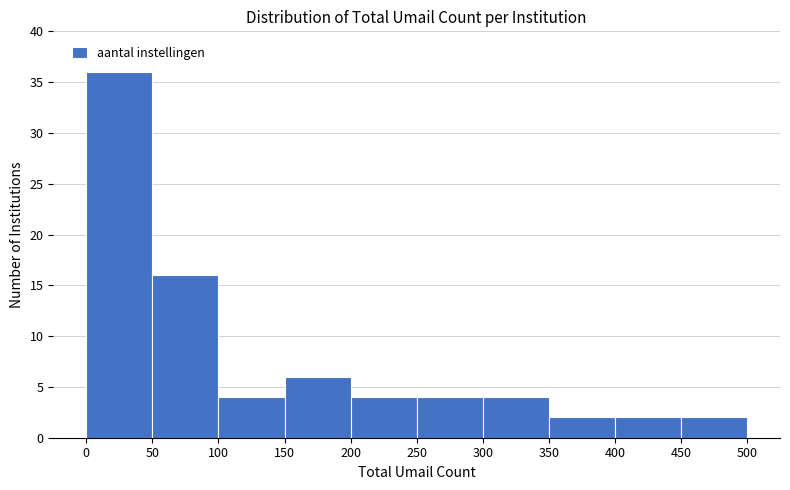

Reading left to right, transcribe this chart: for each bar, give the range it covers on the x-axis and its height. The values are not printed on the chart, so give them approximately, as read against the axis.

0 to 50: 36
50 to 100: 16
100 to 150: 4
150 to 200: 6
200 to 250: 4
250 to 300: 4
300 to 350: 4
350 to 400: 2
400 to 450: 2
450 to 500: 2